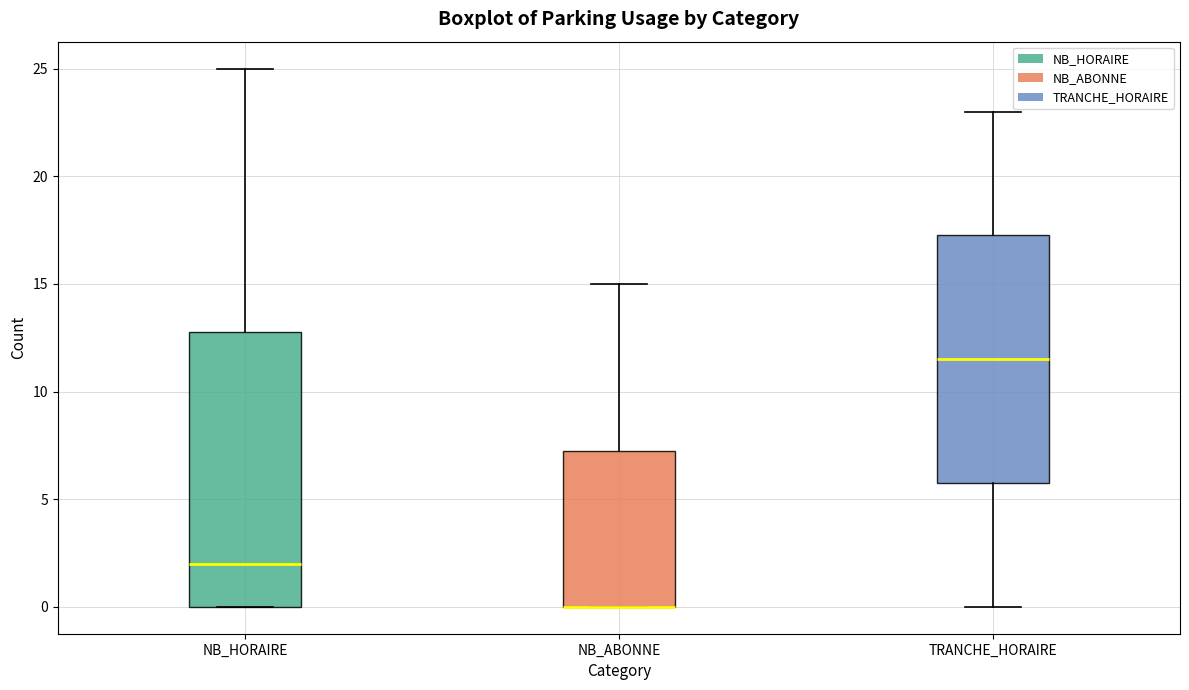

Where does the upper whisker of the box for NB_HORAIRE end on the y-axis? The values are not printed on the chart, so give them approximately, as read against the axis.

25.0